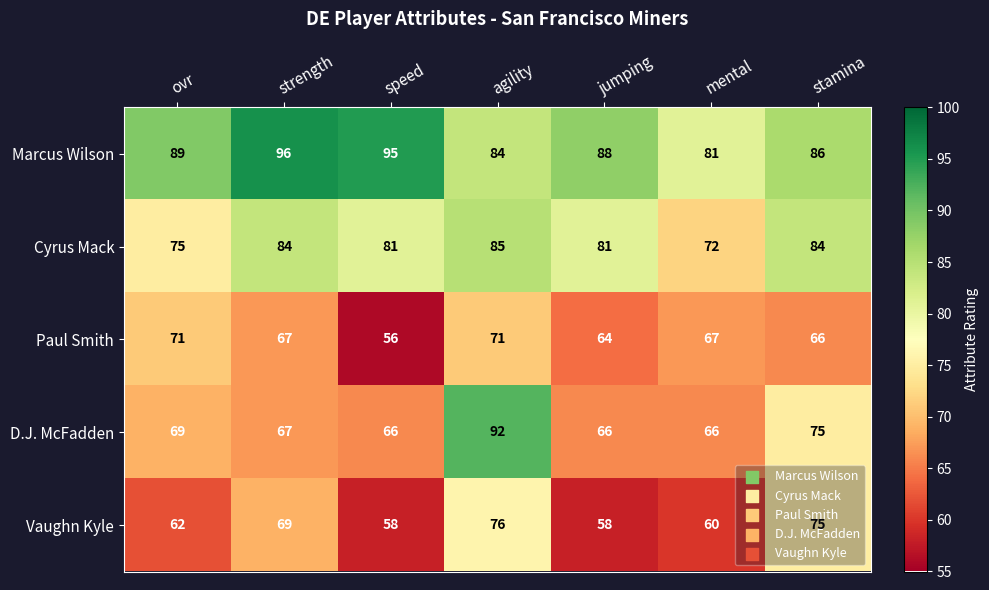

Is the value of Paul Smith at ovr greater than the value of Cyrus Mack at strength?

No